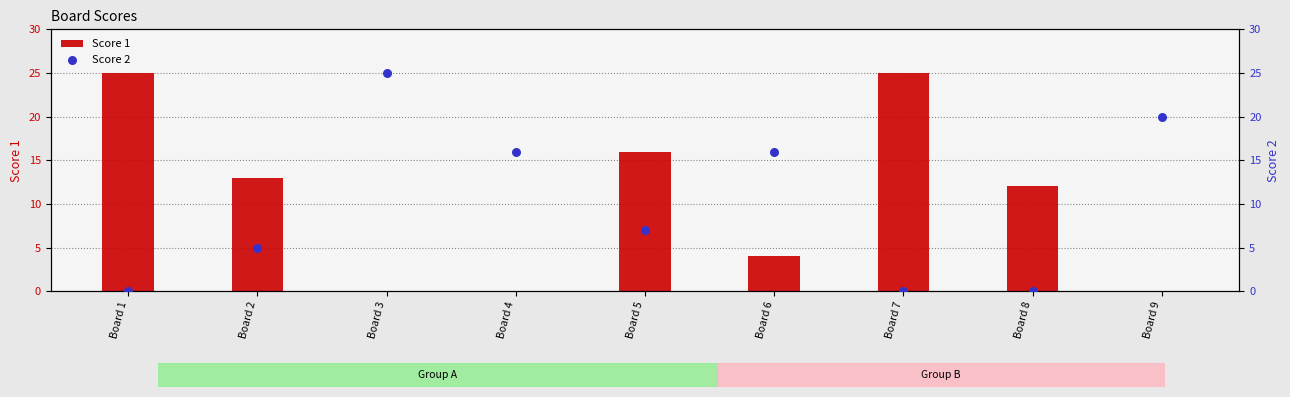

At how many categories does at least one series exceed 5?

9